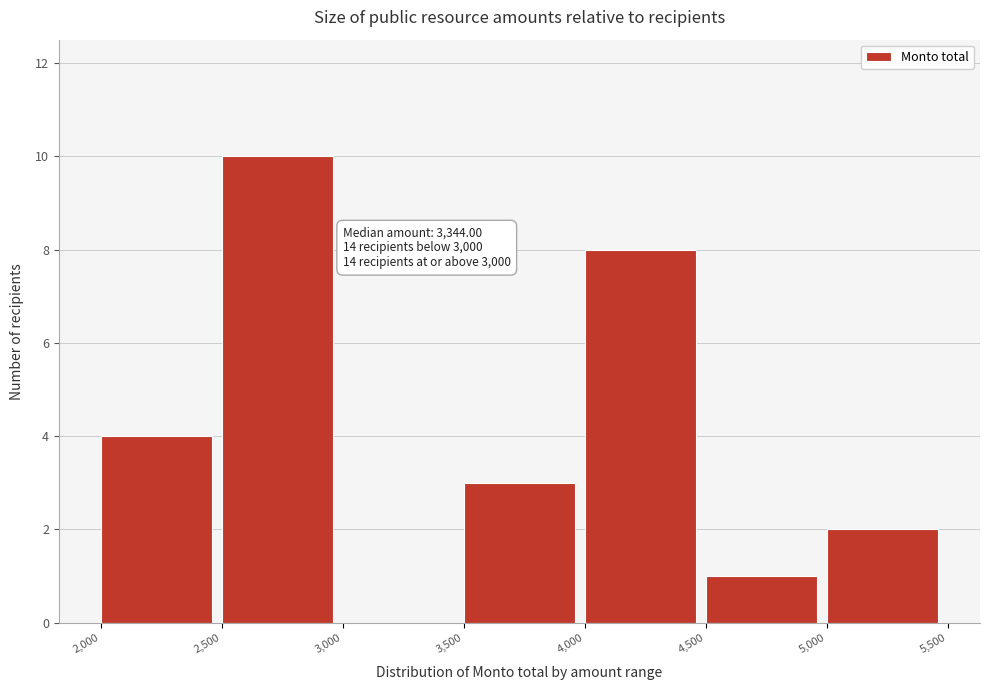

Which range on the x-axis has the tallest bar?

2,500 to 3,000